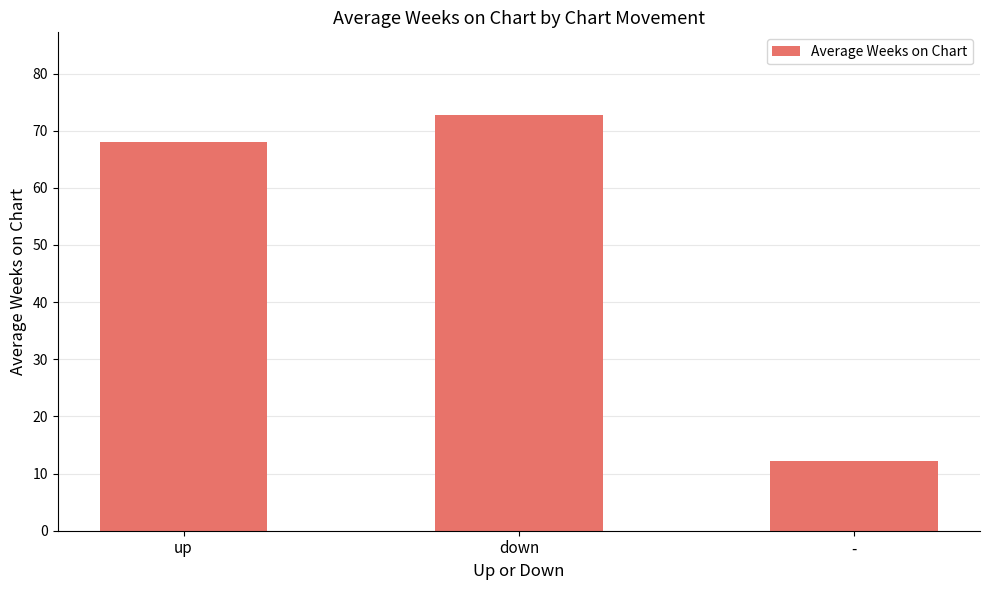

What is the value of the 2nd bar from the left?

72.7